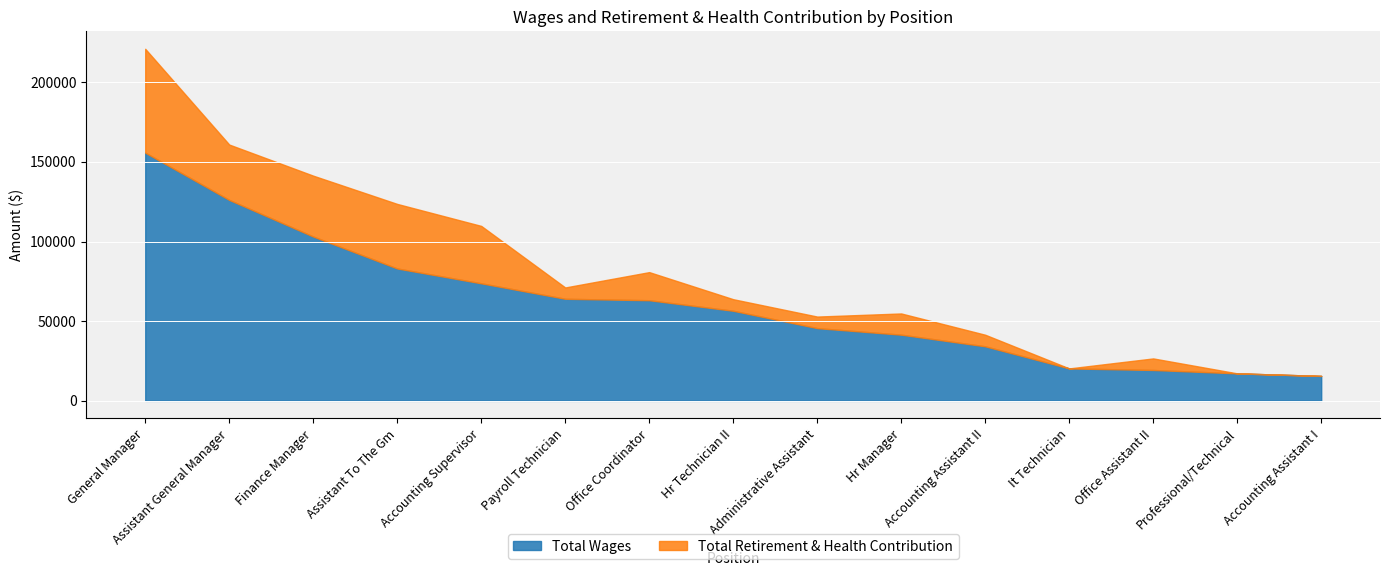

At how many categories does at least one series exceed 28750?

11